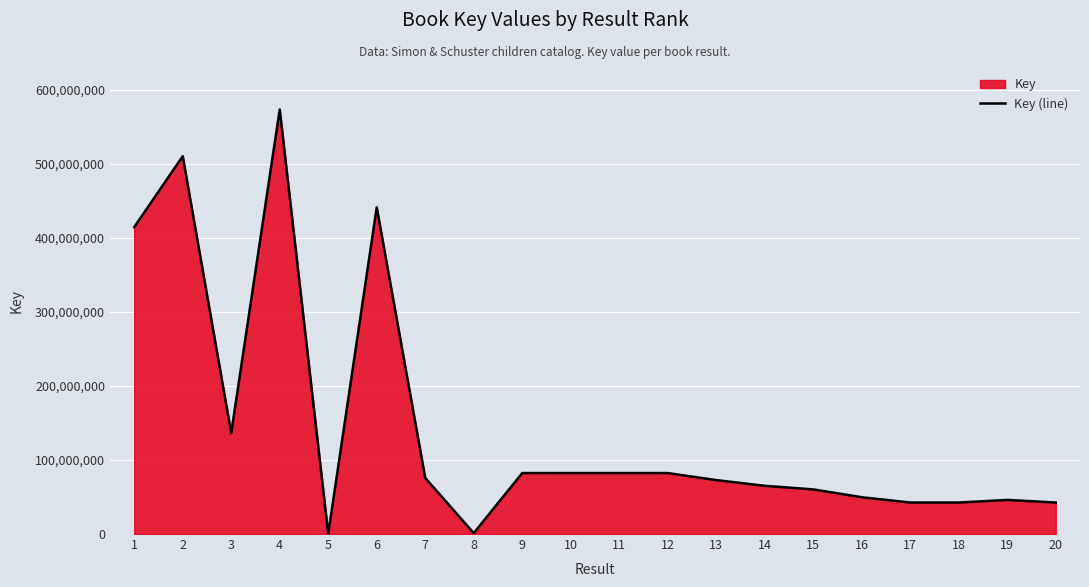

What is the minimum value shown in the chart?

335639